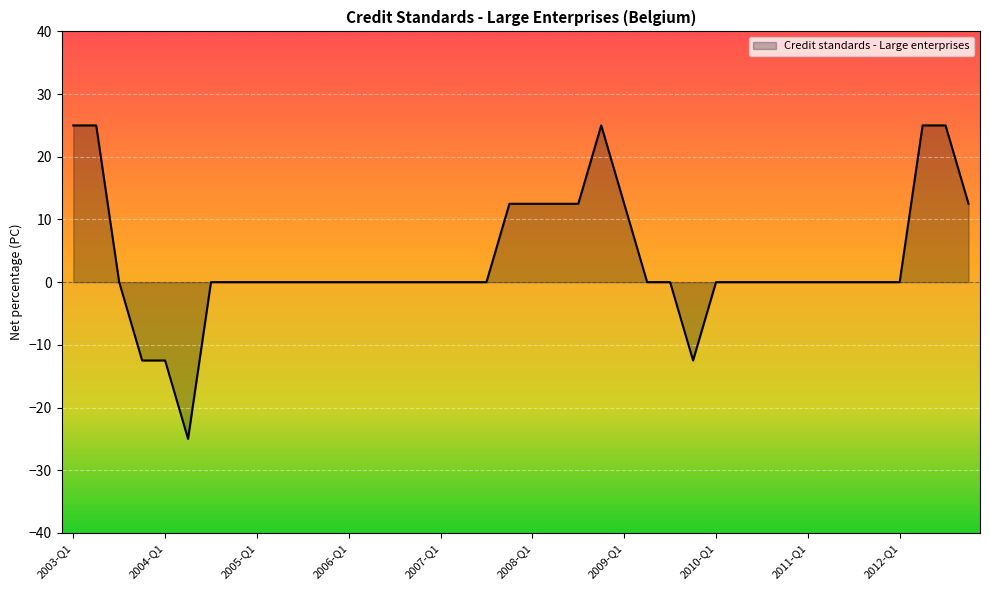

What is the smallest value displayed?

-25.0